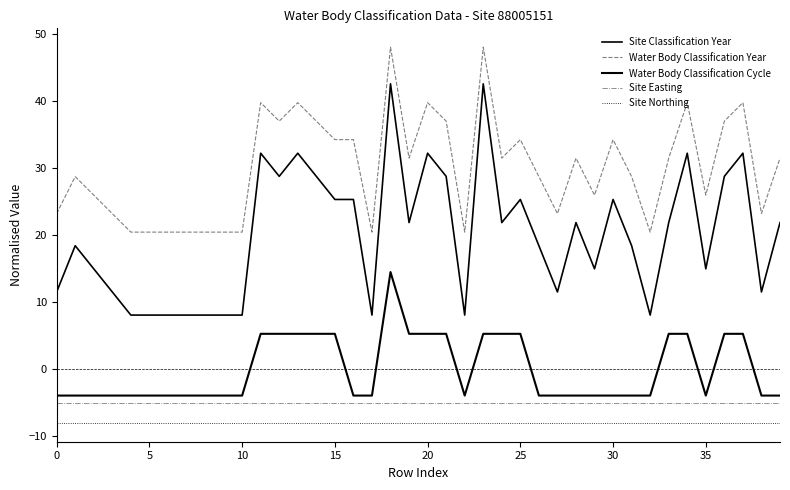

What is the difference between the maximum and minimum values in the Water Body Classification Year series?

27.6